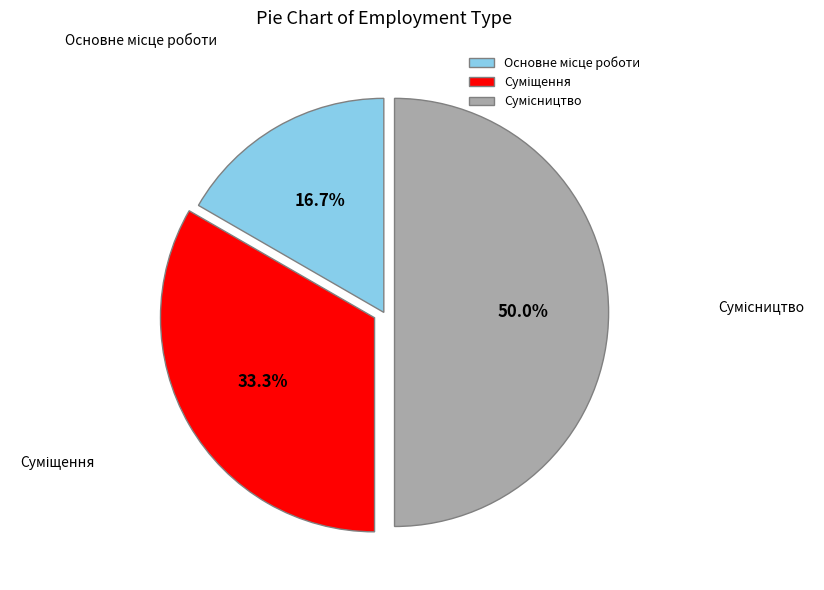

What is the smallest slice in the pie chart?

Основне місце роботи